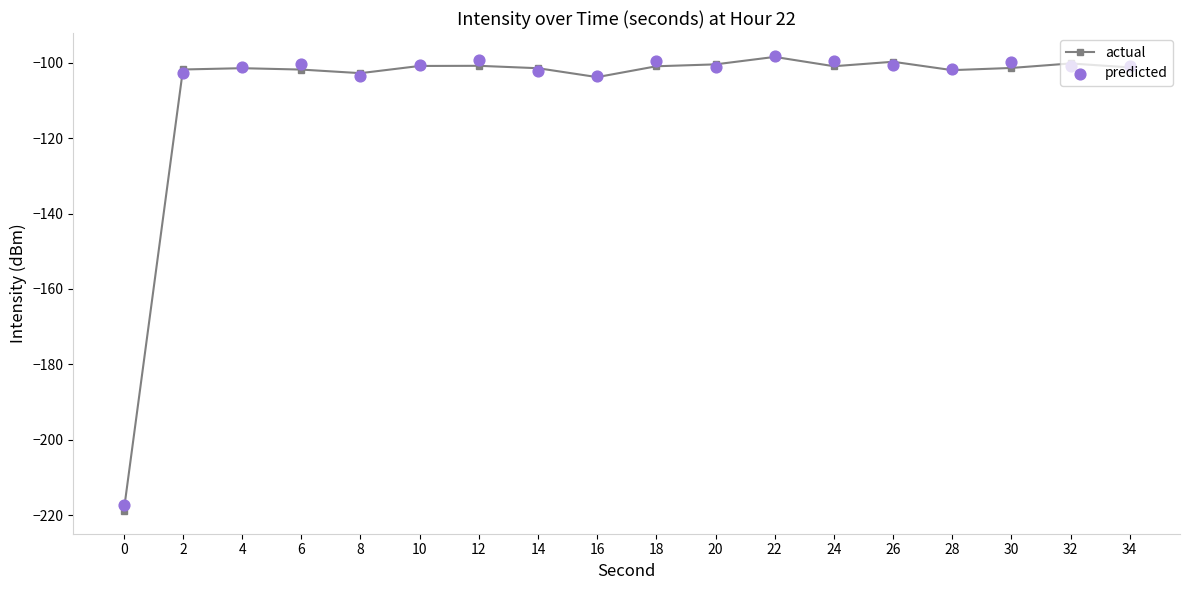

Which series has the widest spread of Y values?

actual